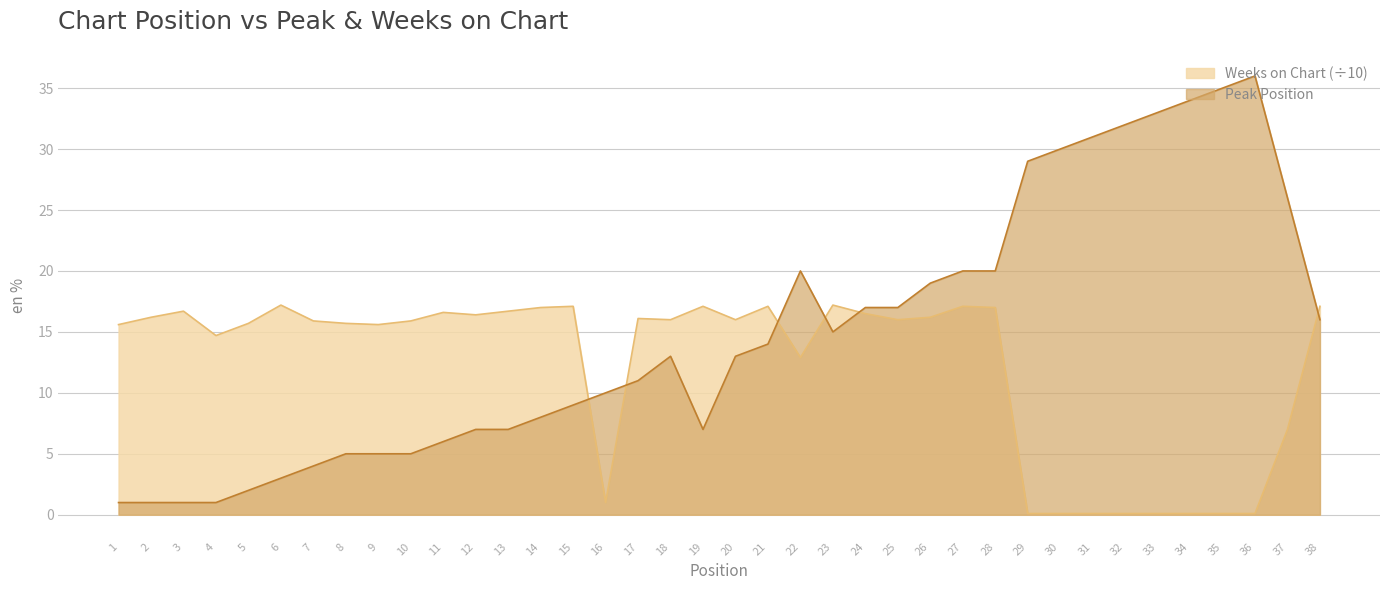

What is the maximum value for Peak Position?

36.0